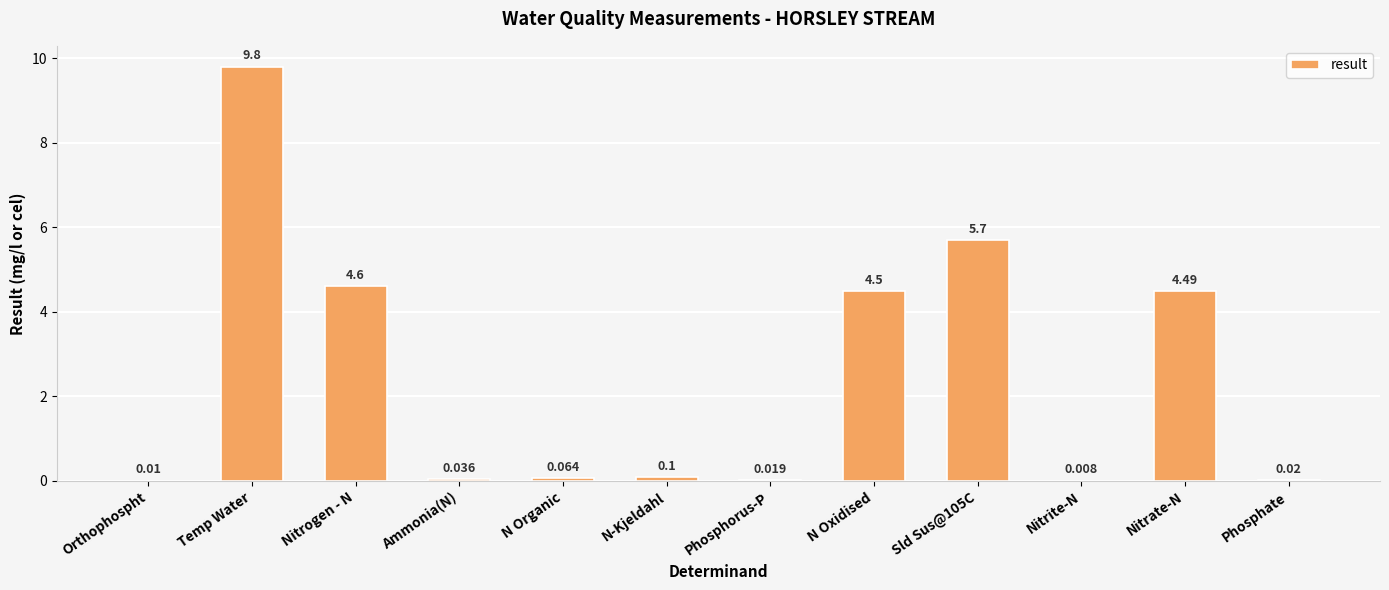

Which category has the highest value across all series?

Temp Water